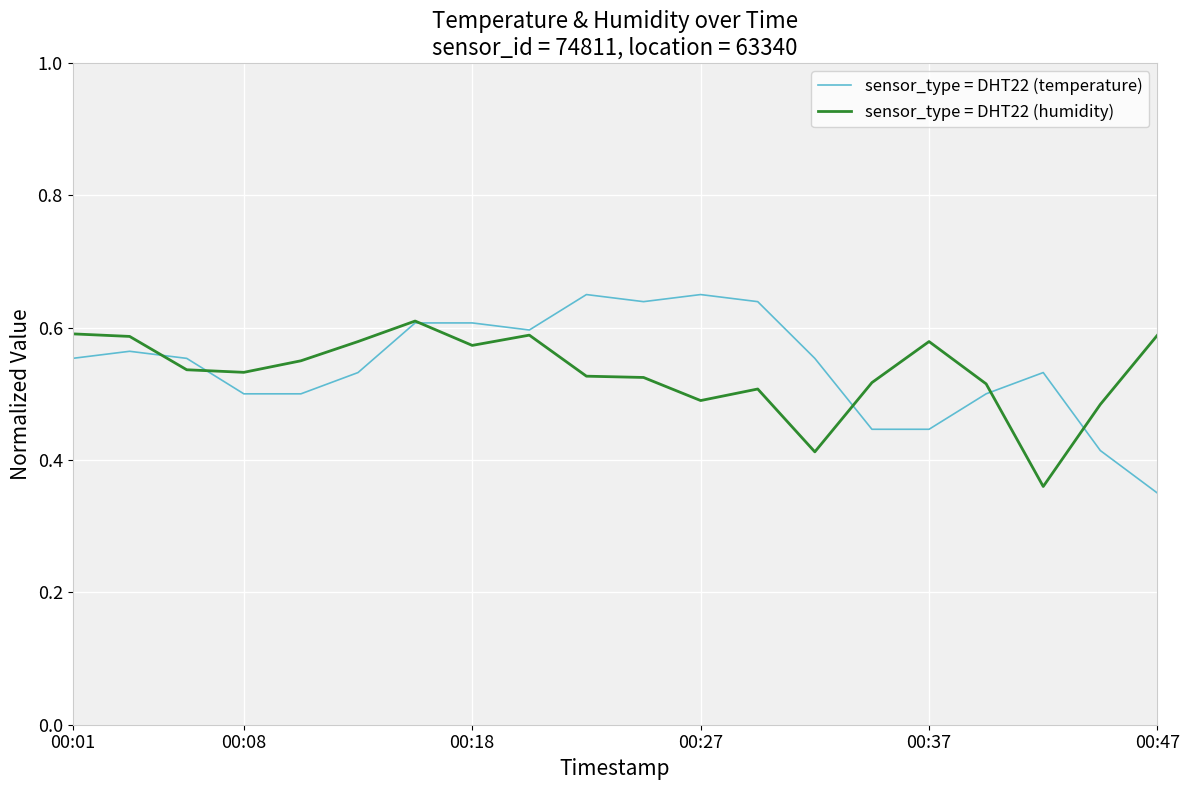

List the series in order of their overall mean, lowest first.

sensor_type = DHT22 (humidity), sensor_type = DHT22 (temperature)